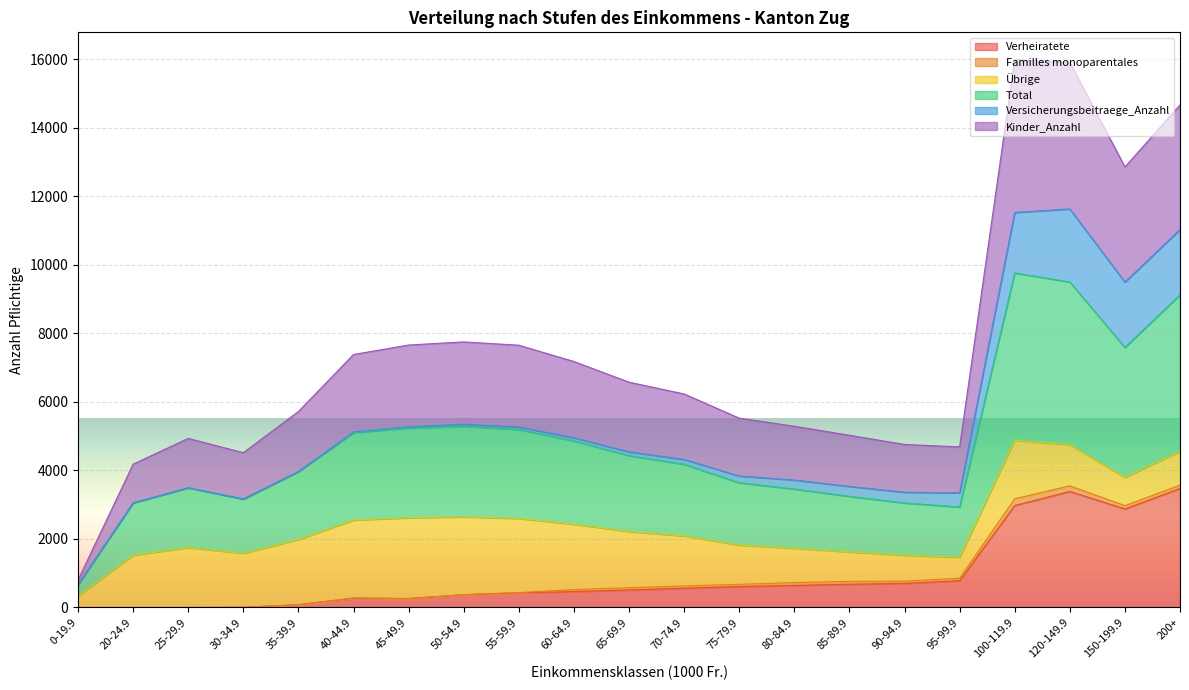

Is it true that Versicherungsbeitraege_Anzahl equals 1067 at 70-74.9?

False